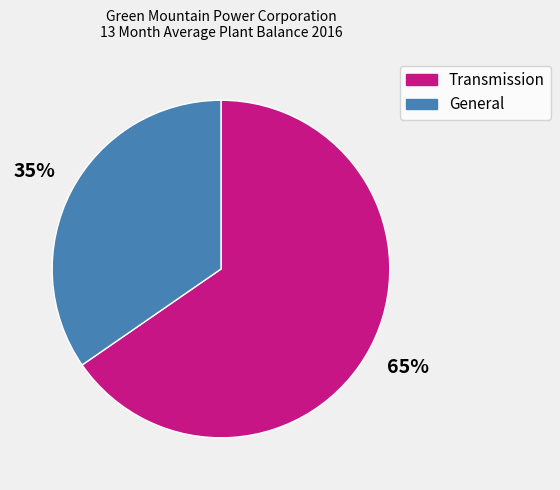

Rank the categories by value from lowest to highest.

General, Transmission